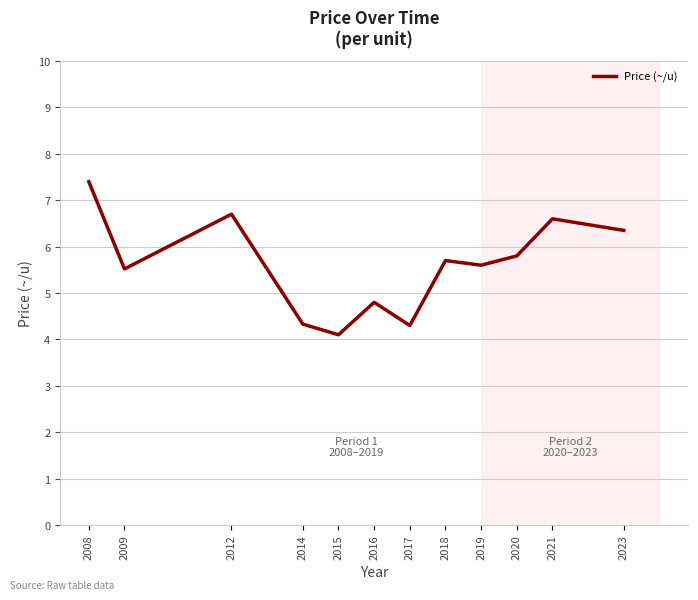

Is it true that the value at 2016 is 8.6?

False